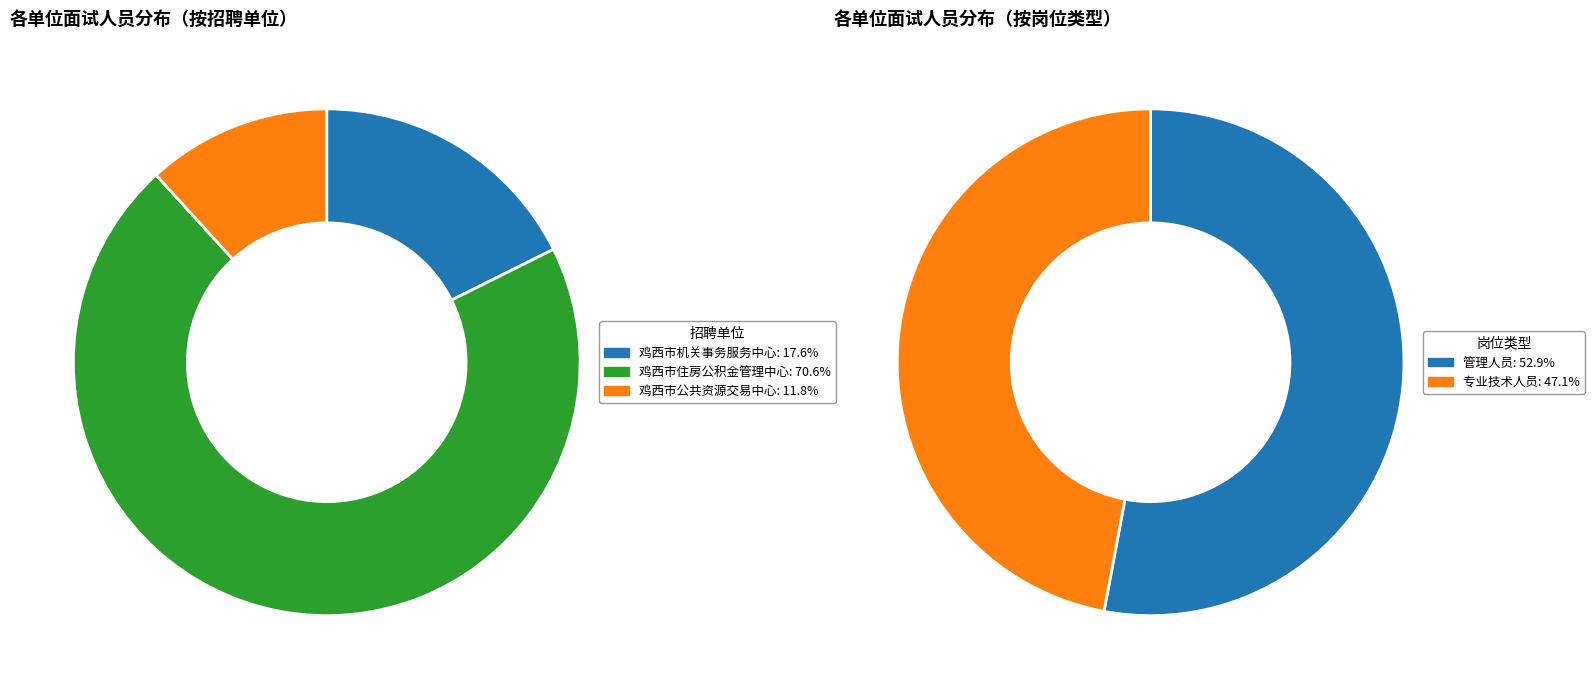

To the nearest percent, what is the difference between the 鸡西市公共资源交易中心 and 鸡西市住房公积金管理中心 slice percentages?

59%